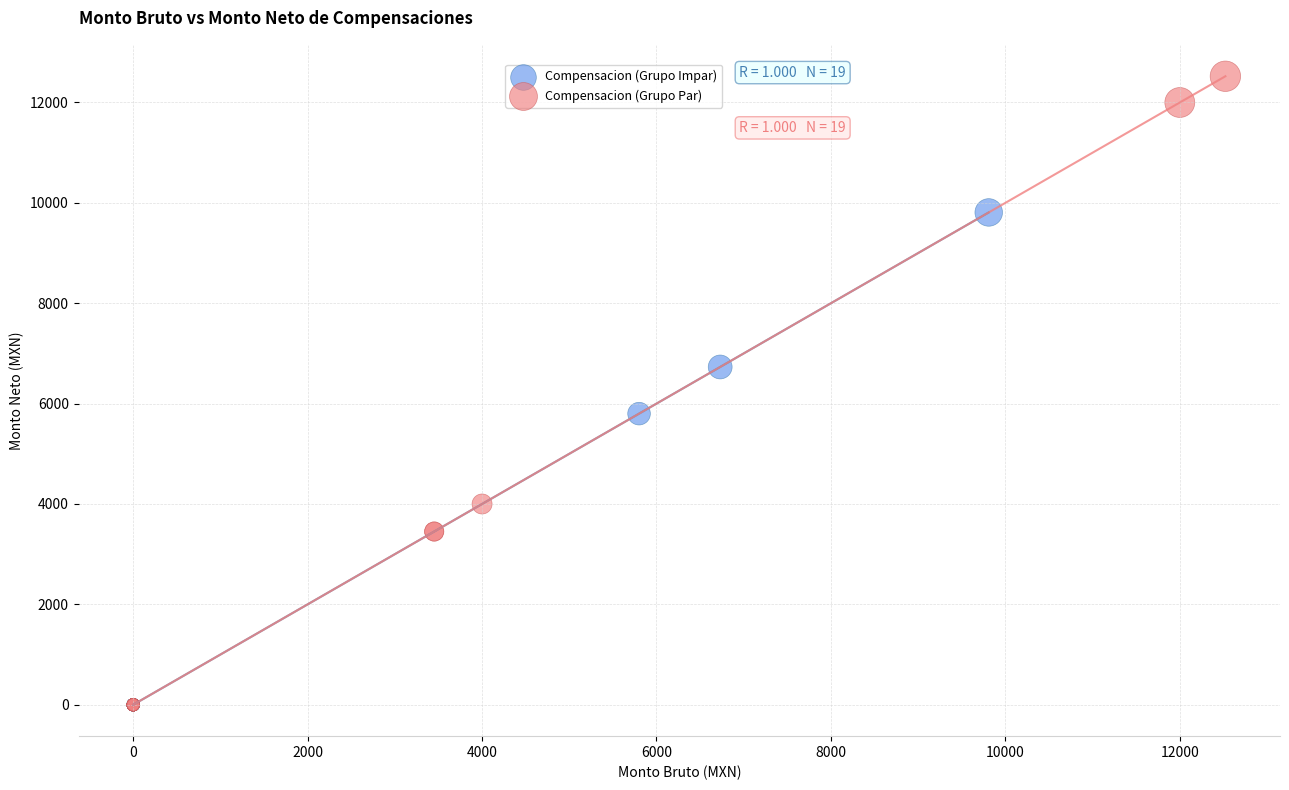

Which series contains the highest Y value?

Compensacion (Grupo Par)